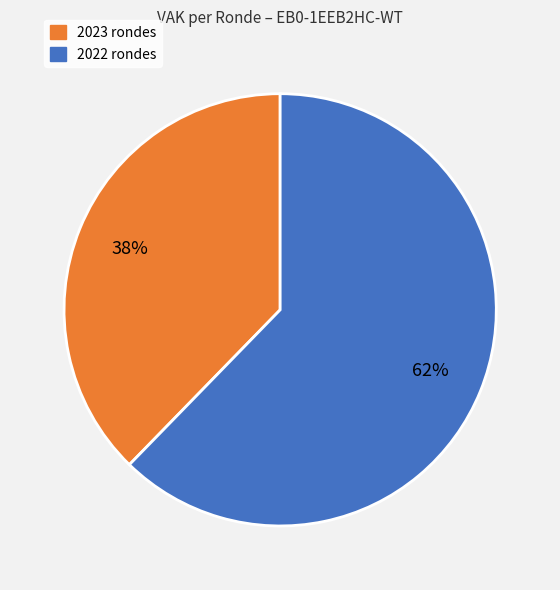

To the nearest percent, what is the average slice percentage?

50%